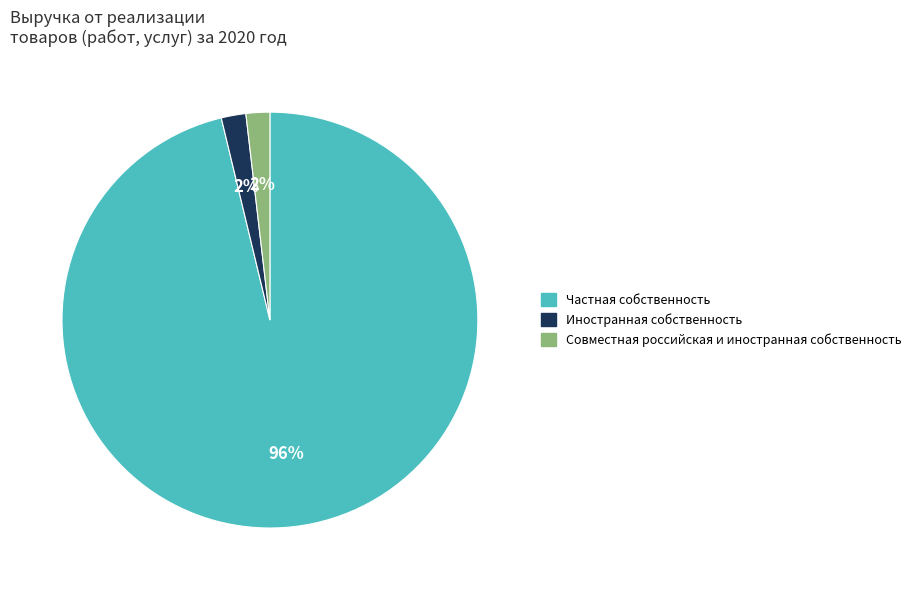

Is the sum of Частная собственность and Иностранная собственность greater than half?

Yes